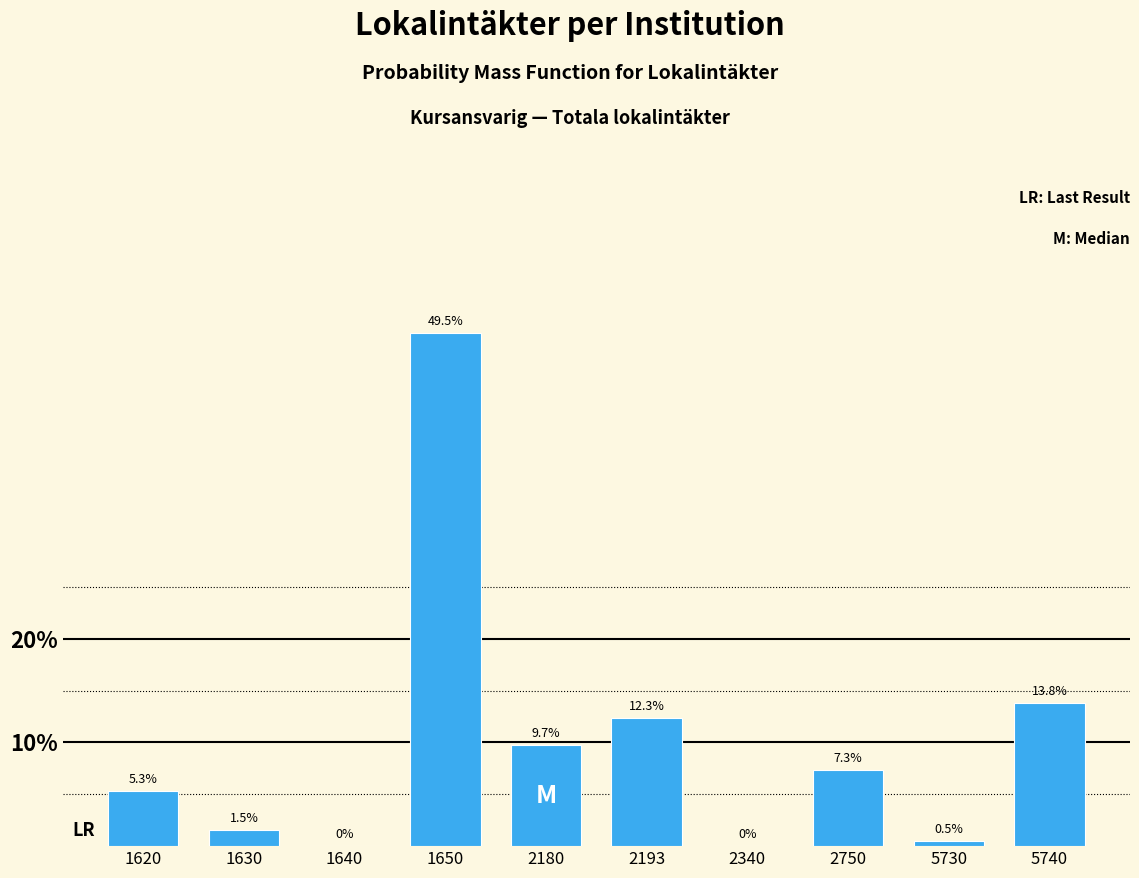

Reading left to right, transcribe all the data shown in this chart.

1620=5.3	1630=1.5	1640=0.0	1650=49.5	2180=9.7	2193=12.3	2340=0.0	2750=7.3	5730=0.5	5740=13.8